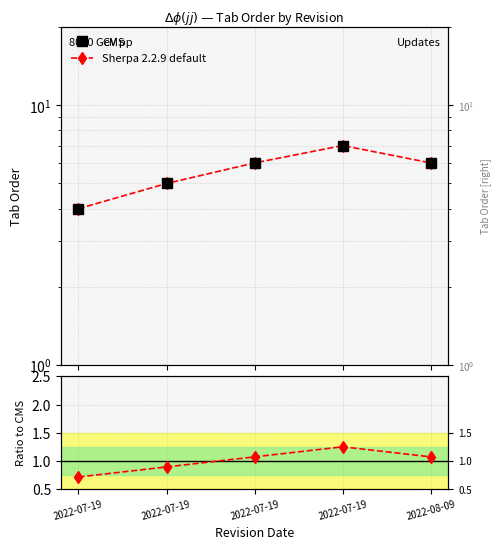

How many distinct data groups are displayed?

3